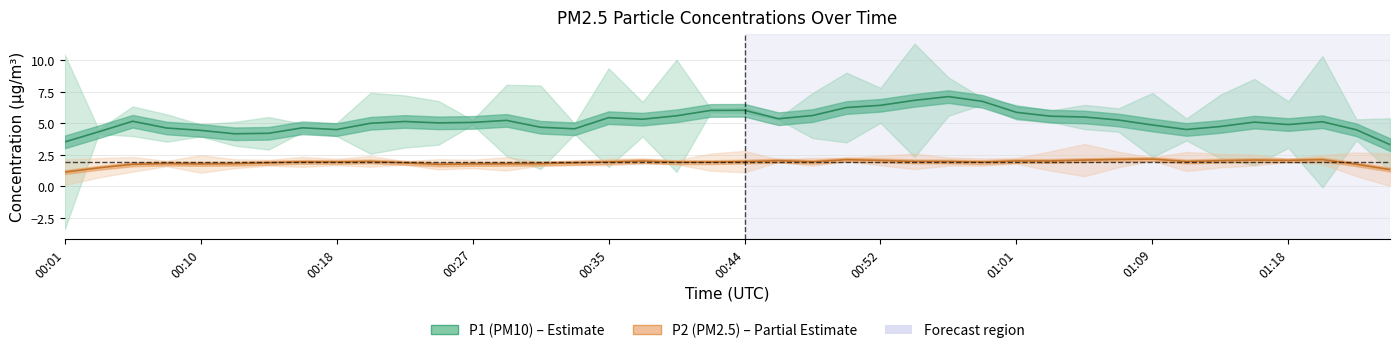

What is the spread (max minus min) of values at 00:27?

3.6